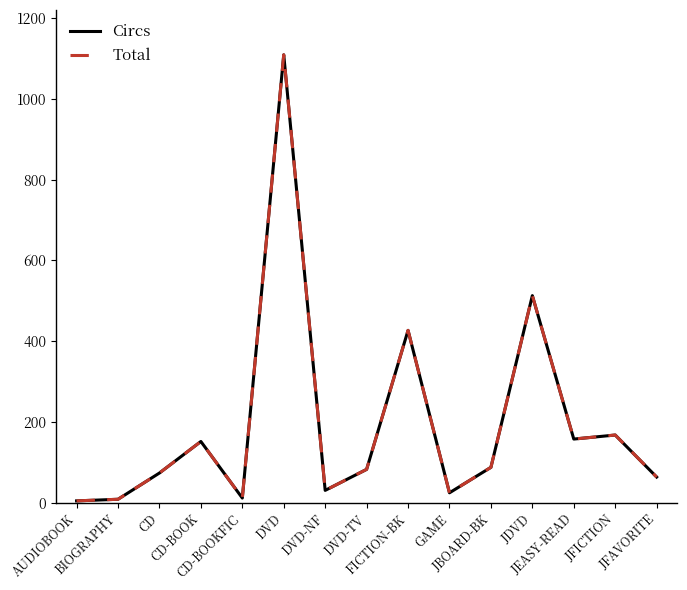

True or false: Circs and Total cross at least once.

False